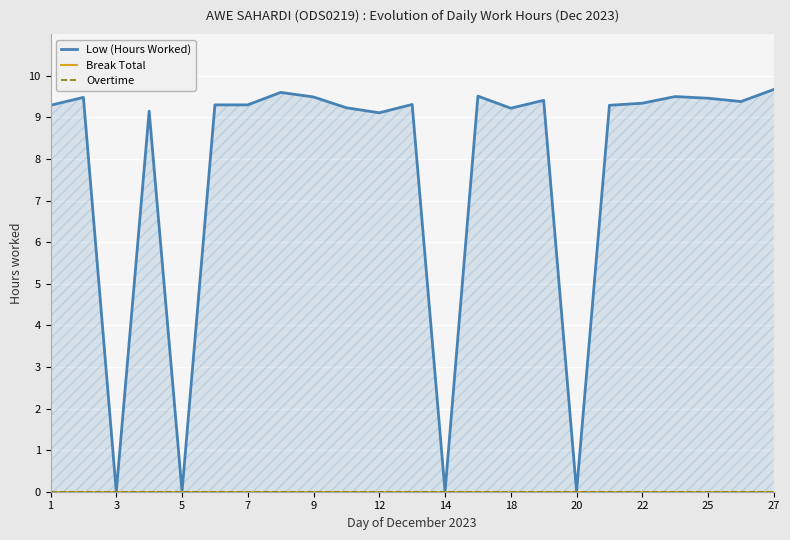

Does the chart display data point markers on the line(s)?

No